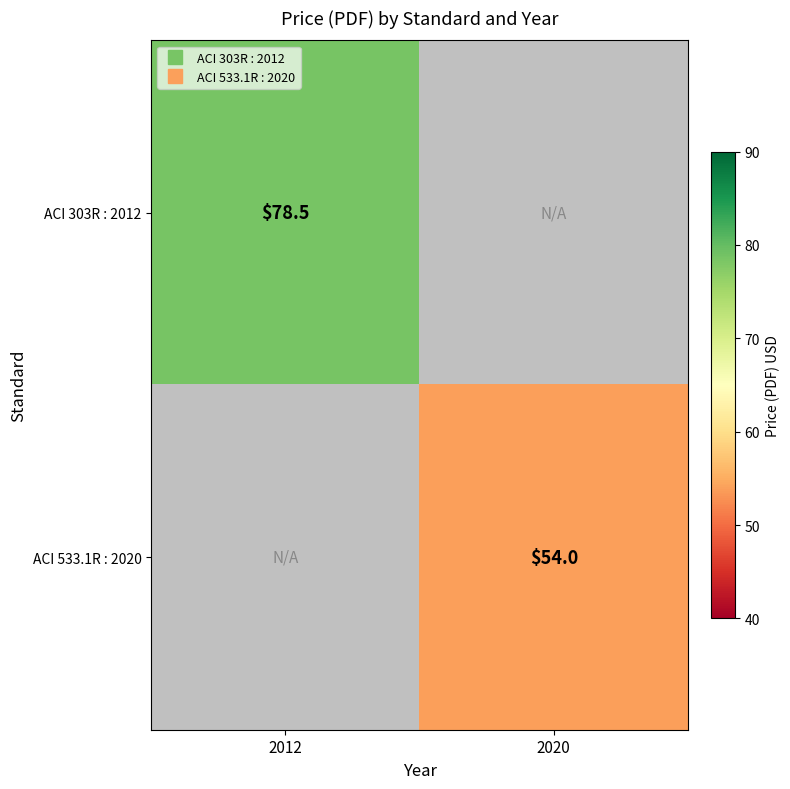

What is the difference between the highest and lowest values at 2020?

54.0